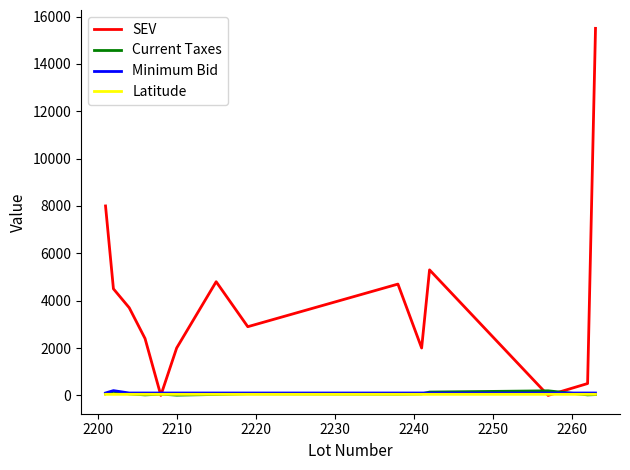

Which series has the largest total across all categories?

SEV